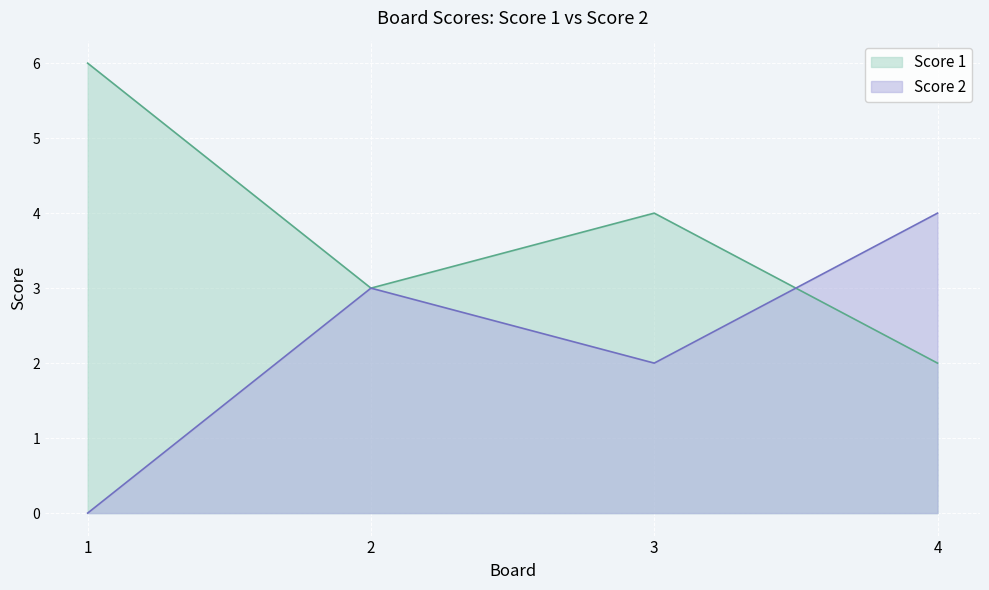

Reading left to right, list all the values displayed in this chart.

Score 1: 6	3	4	2
Score 2: 0	3	2	4